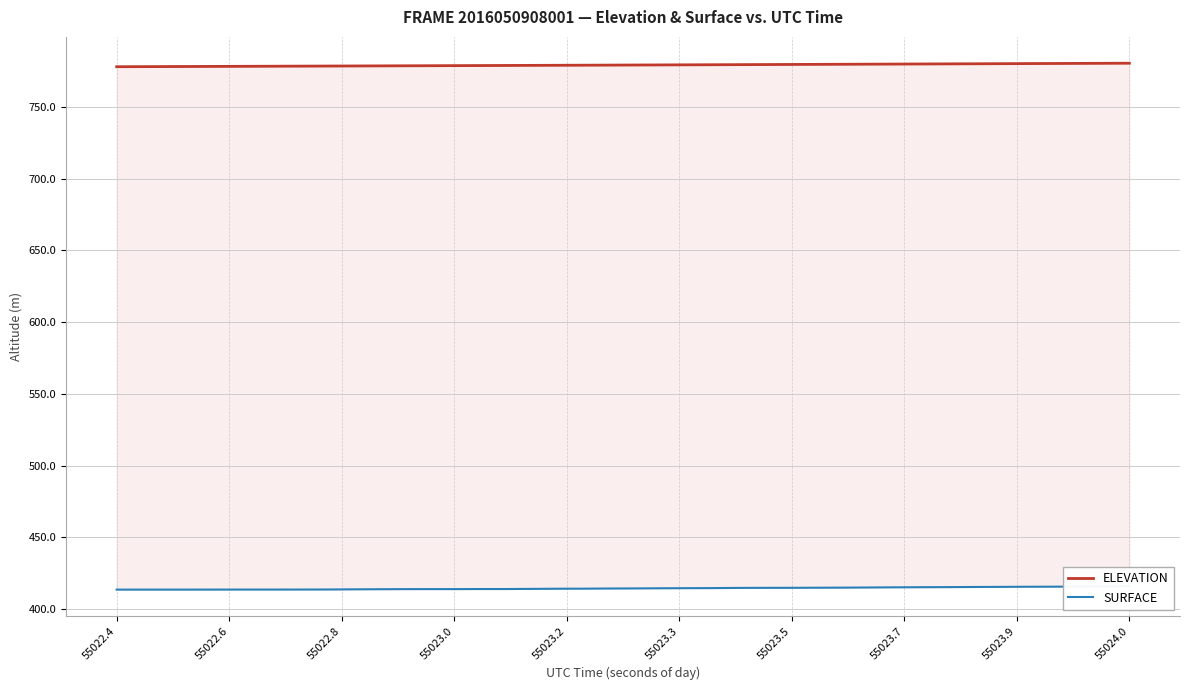

Is the value of ELEVATION at 11 greater than the value of SURFACE at 55022.6?

Yes